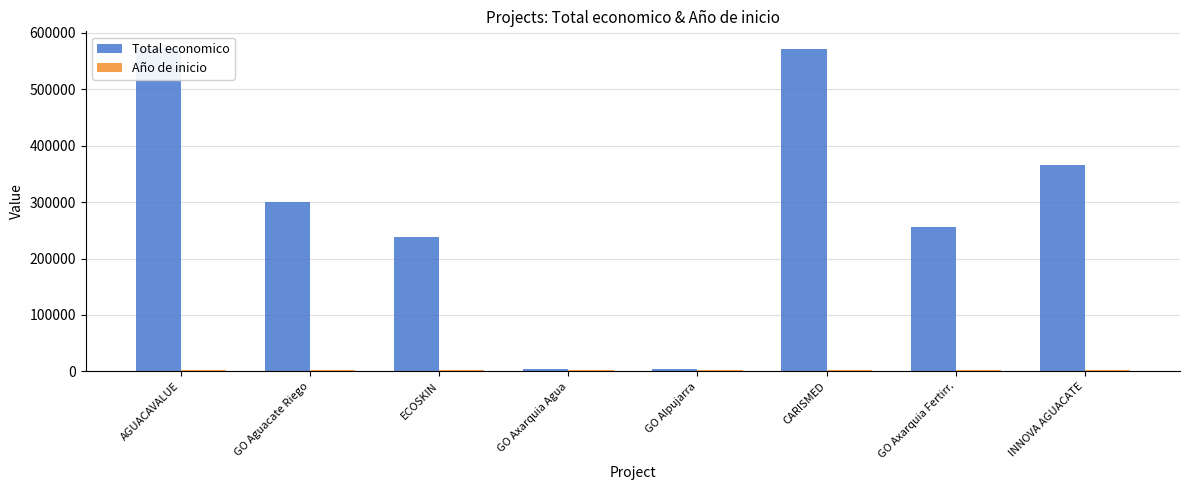

What is the sum of the Año de inicio values at GO Axarquia Agua and CARISMED?

4035.0